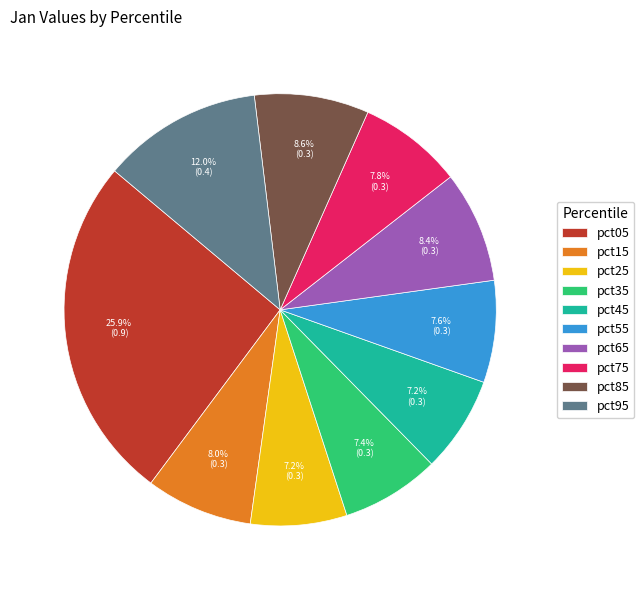

Which slice is the largest?

pct05